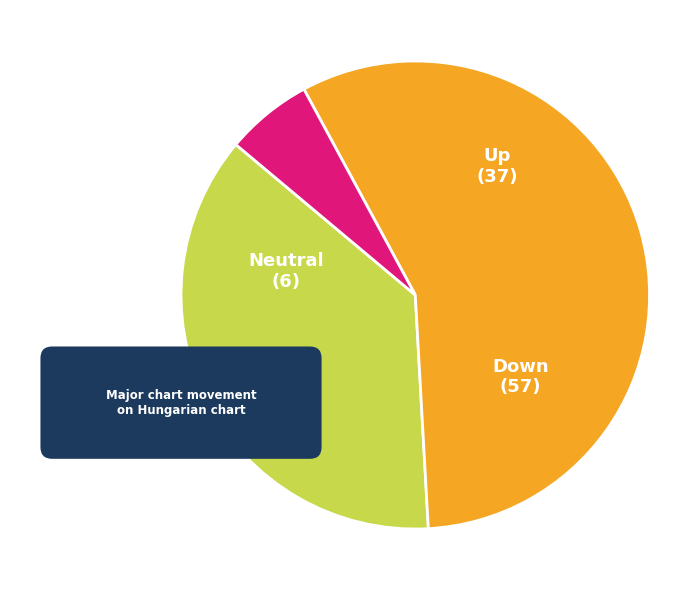

Combined, do down and up account for over 50%?

Yes